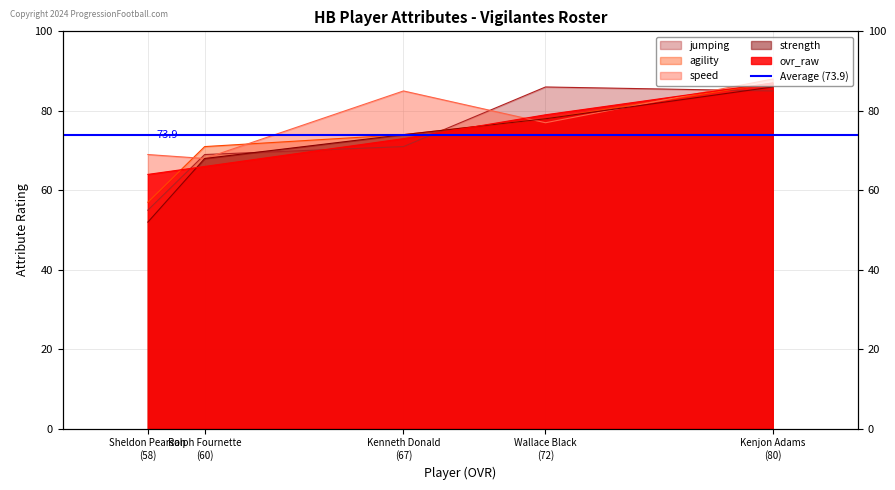

Rank the categories by speed value from lowest to highest.

Ralph Fournette (60), Sheldon Pearson (58), Wallace Black (72), Kenneth Donald (67), Kenjon Adams (80)